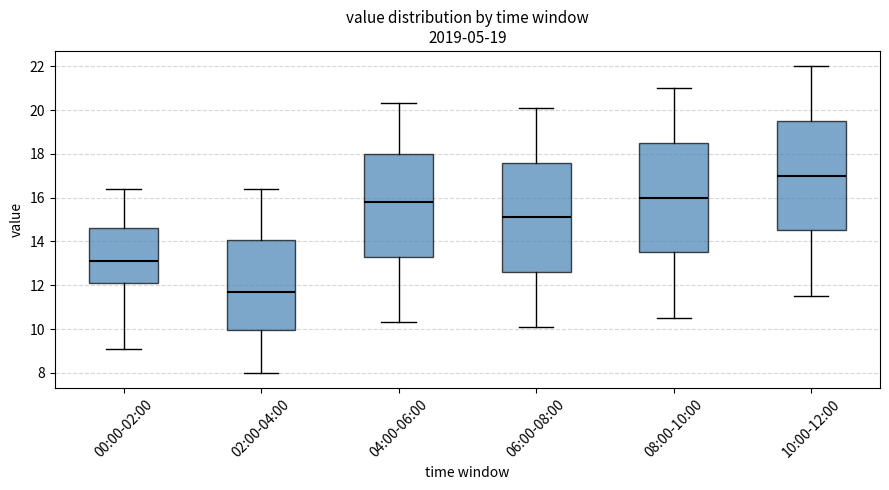

Reading left to right, transcribe this box plot: for each box, give where its median line is, the range the box spans, and where its two whiskers end, as read against the y-axis. The values are not printed on the chart, so give them approximately, as read against the axis.

00:00-02:00: median 13.2, box 12.0 to 14.6, whiskers 9.0 to 16.4
02:00-04:00: median 11.8, box 10.0 to 14.0, whiskers 8.0 to 16.4
04:00-06:00: median 15.8, box 13.4 to 18.0, whiskers 10.4 to 20.4
06:00-08:00: median 15.2, box 12.6 to 17.6, whiskers 10.2 to 20.2
08:00-10:00: median 16.0, box 13.6 to 18.6, whiskers 10.6 to 21.0
10:00-12:00: median 17.0, box 14.6 to 19.6, whiskers 11.6 to 22.0